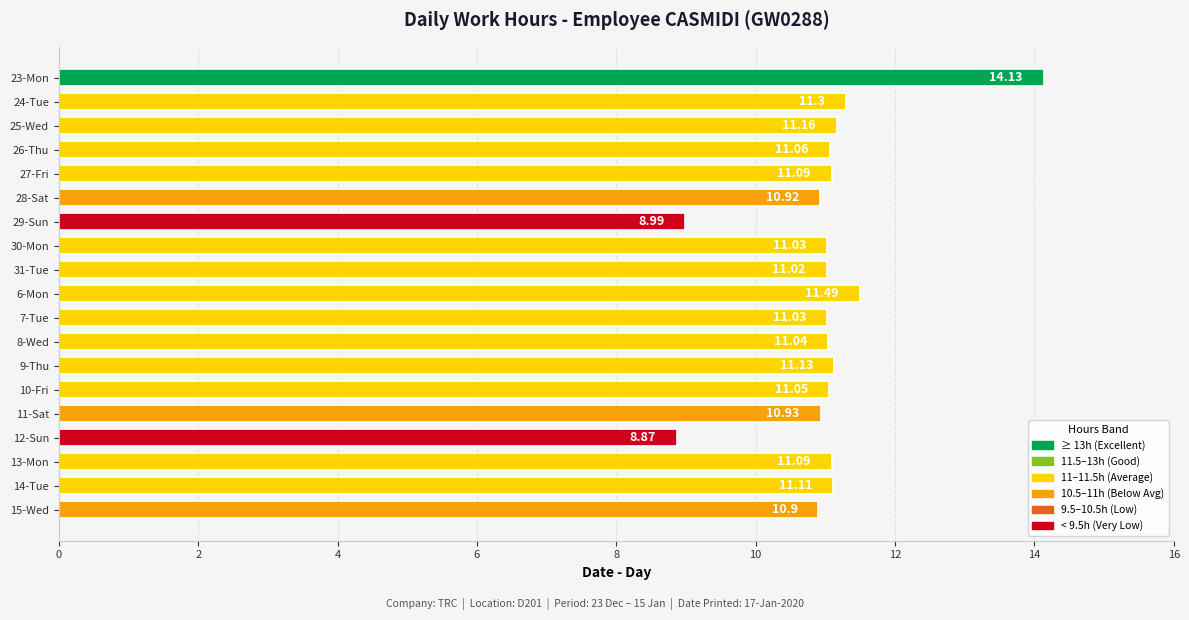

Between 8-Wed and 29-Sun, which is larger?

8-Wed